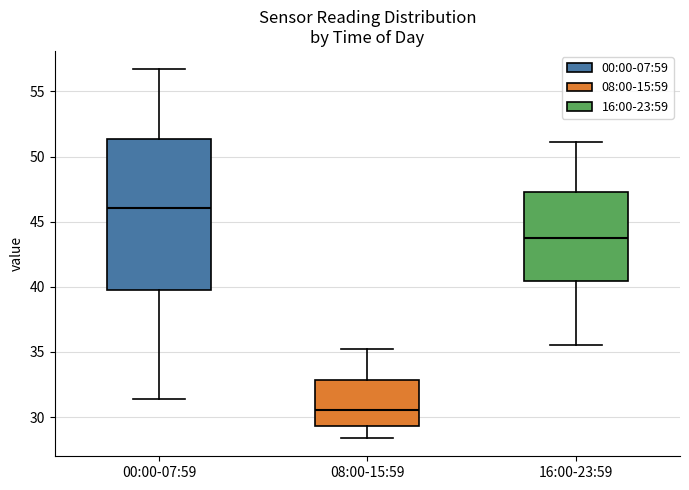

Reading left to right, read every box against the y-axis: the position of its median line, the range the box covers, and the ends of its whiskers. The values are not printed on the chart, so give them approximately, as read against the axis.

00:00-07:59: median 46.0, box 40.0 to 51.5, whiskers 31.5 to 56.5
08:00-15:59: median 30.5, box 29.5 to 33.0, whiskers 28.5 to 35.0
16:00-23:59: median 44.0, box 40.5 to 47.5, whiskers 35.5 to 51.0